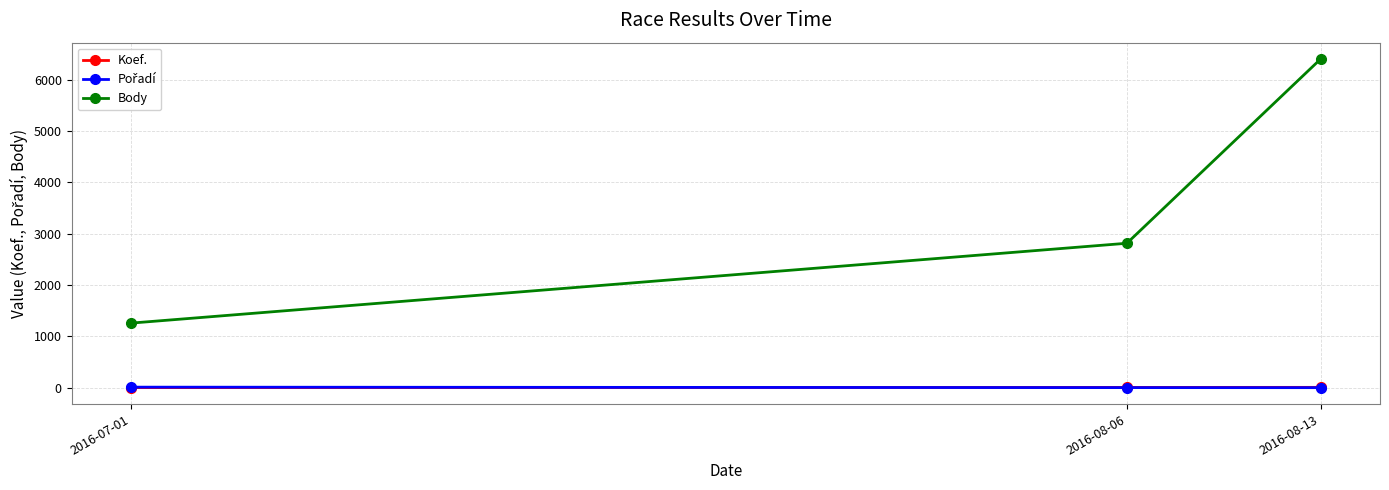

Where is Body nearest to the value 3829?

2016-08-06